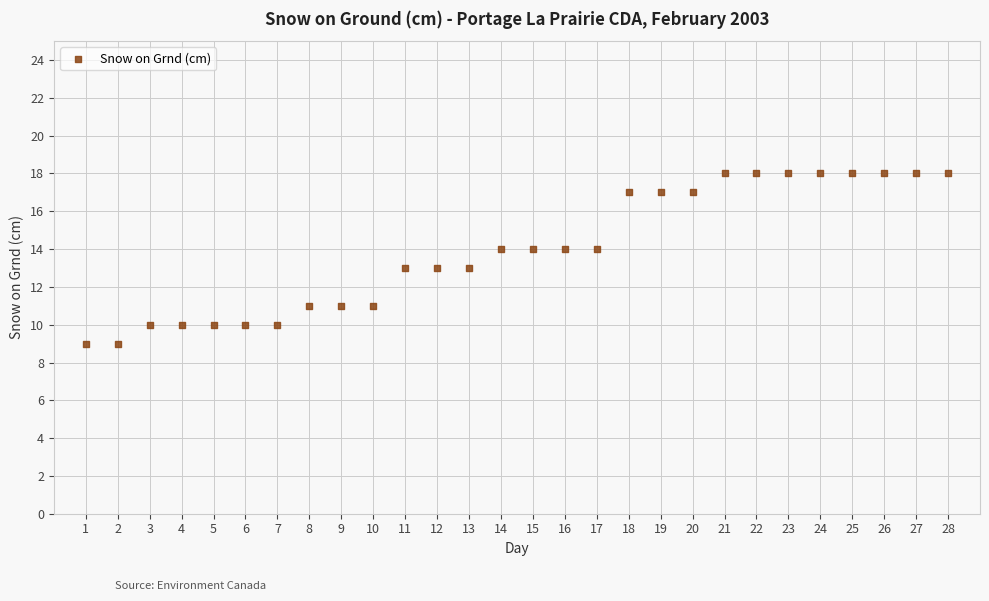

What is the range of X values (max minus min)?

27